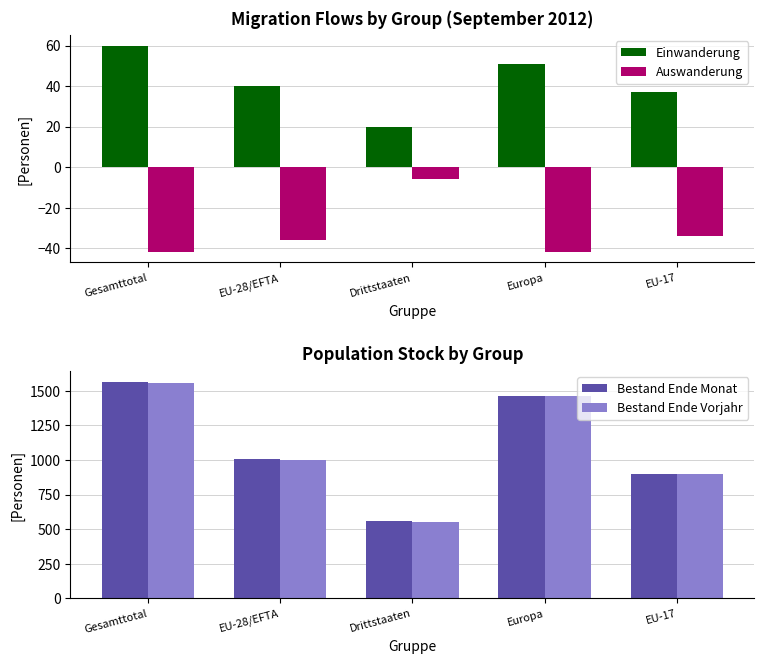

Reading left to right, transcribe all the data shown in this chart.

Einwanderung: 60	40	20	51	37
Auswanderung: -42	-36	-6	-42	-34
Bestand Ende Monat: 1564	1007	557	1464	899
Bestand Ende Vorjahr: 1554	1001	553	1463	897